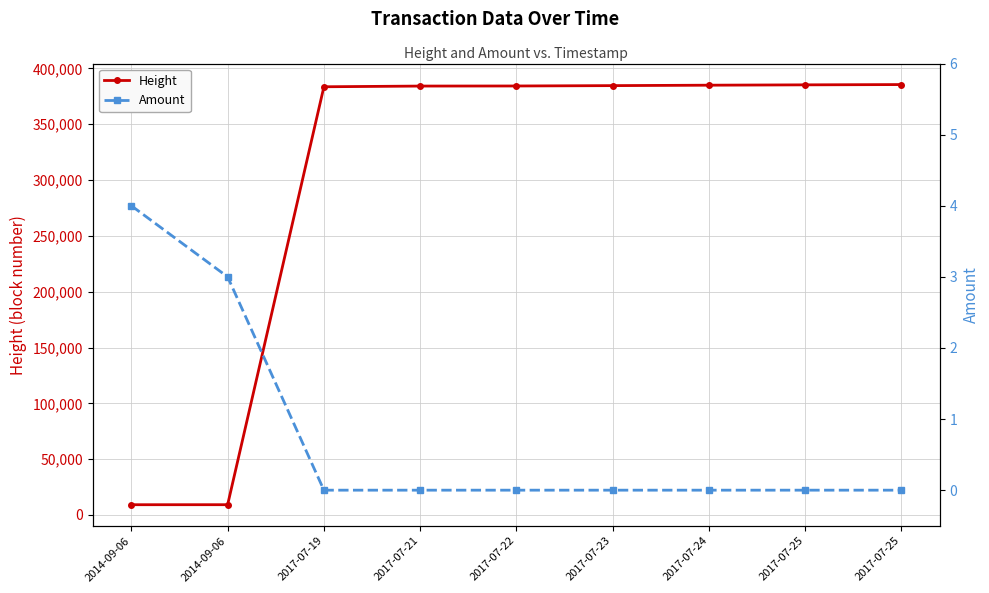

What is the difference between the Height values at 2014-09-06 and 2017-07-19?

374471